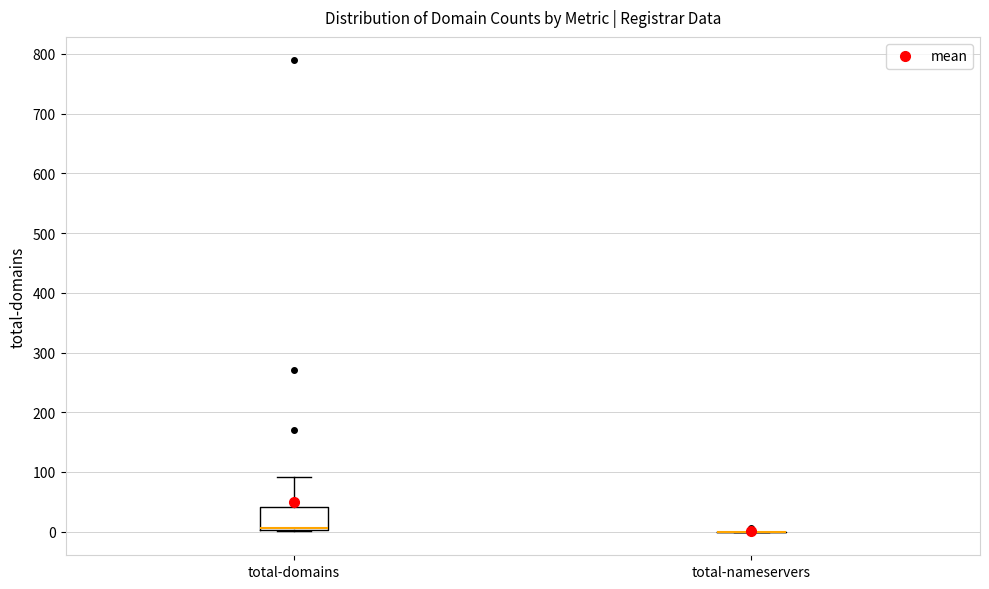

Reading left to right, read every box against the y-axis: the position of its median line, the range the box covers, and the ends of its whiskers. The values are not printed on the chart, so give them approximately, as read against the axis.

total-domains: median 10 (drawn on the box's lower edge), box 0 to 40, whiskers 0 to 90
total-nameservers: box collapsed to a line at 0, whiskers 0 to 0